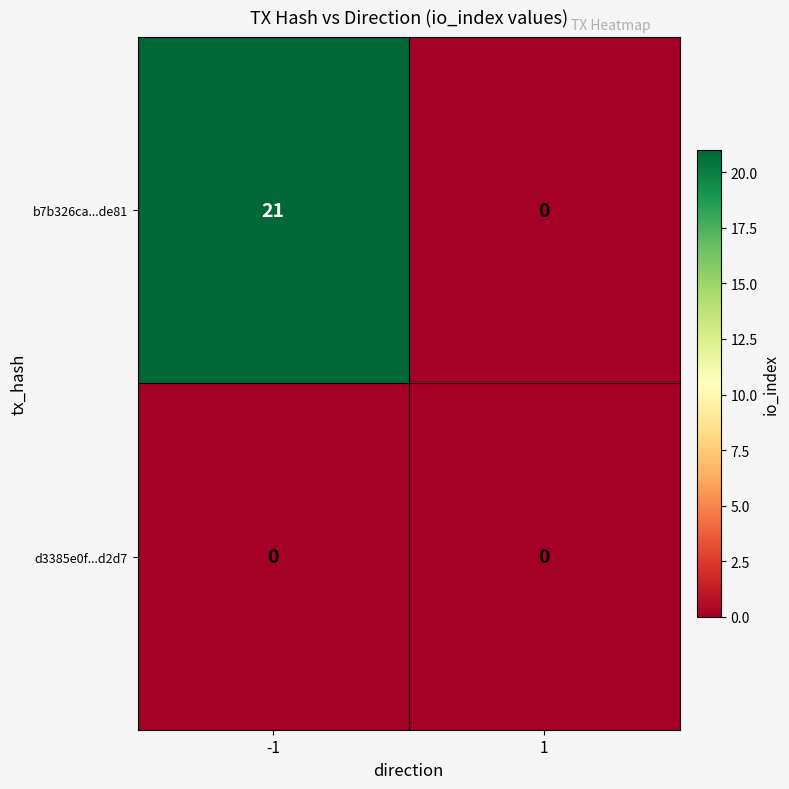

Reading left to right, what are all the values shown in this chart?

b7b326ca...de81: -1=21	1=0
d3385e0f...d2d7: -1=0	1=0